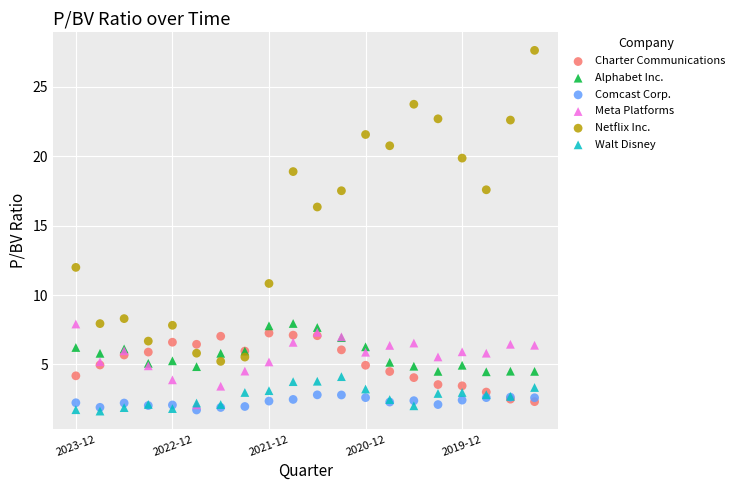

Which series reaches the maximum Y coordinate?

Netflix Inc.